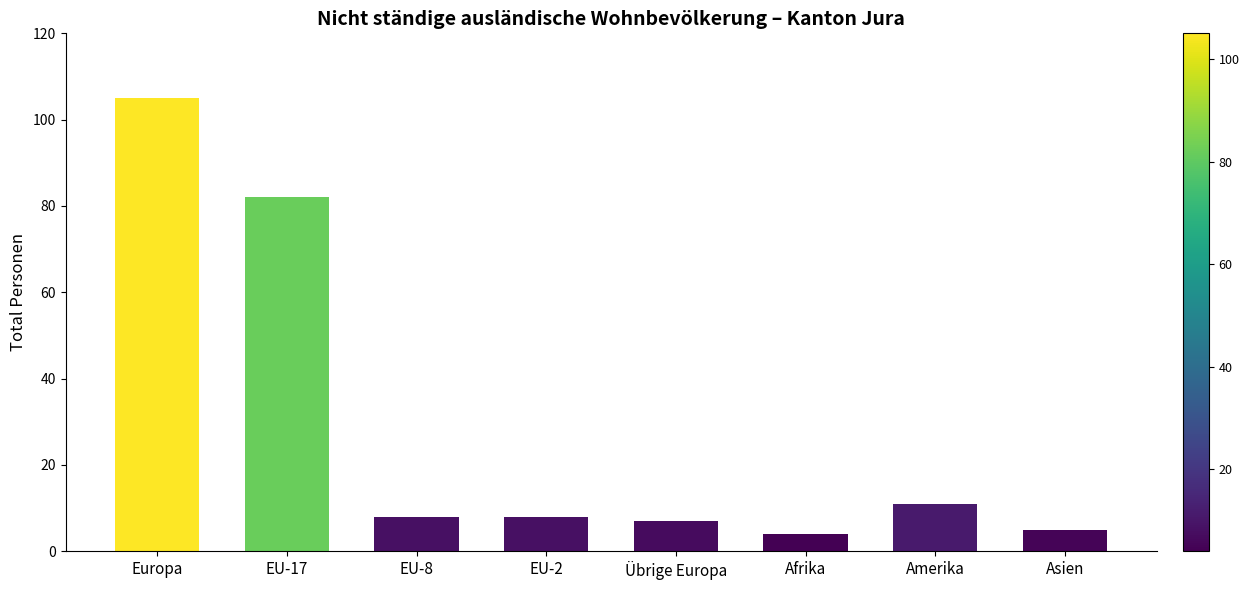

Reading left to right, extract all data points from this chart.

Europa=105	EU-17=82	EU-8=8	EU-2=8	Übrige Europa=7	Afrika=4	Amerika=11	Asien=5